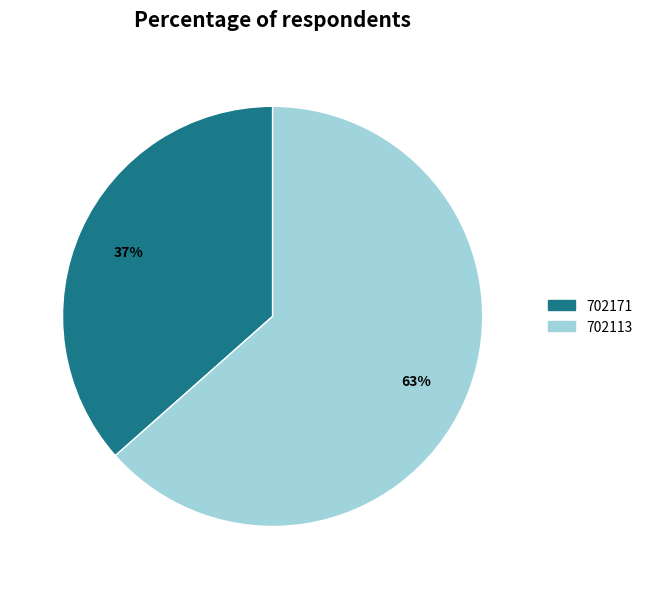

How many slices are in this pie chart?

2